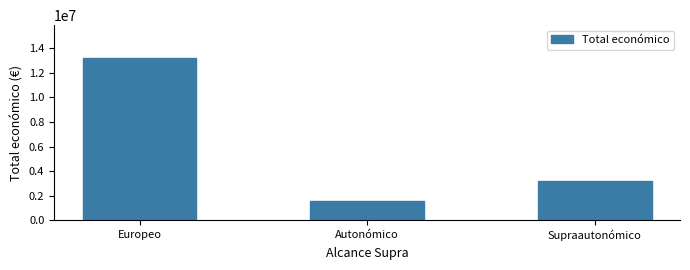

The chart shows a value of 2340893 at Autonómico. True or false?

False